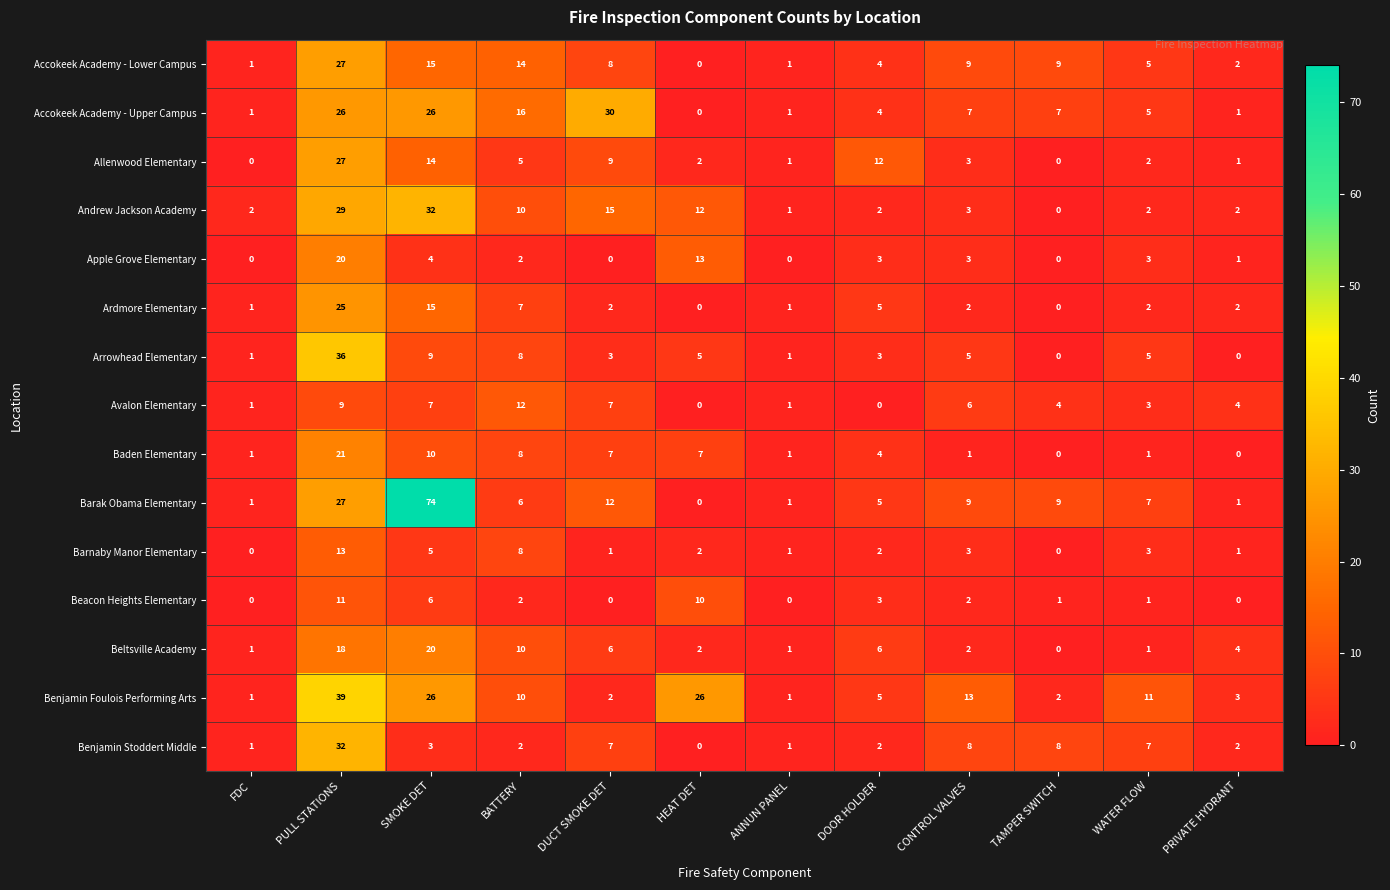

Count the number of data series in this chart.

15